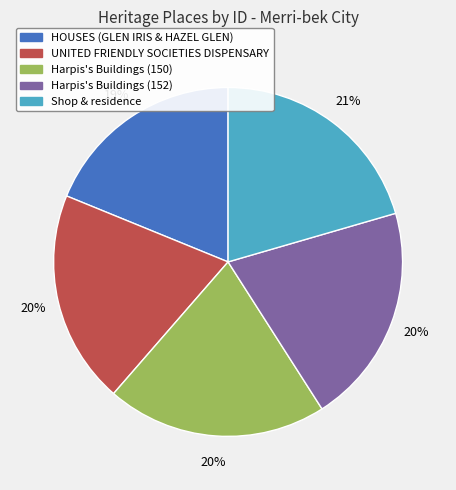

How many slices are in this pie chart?

5